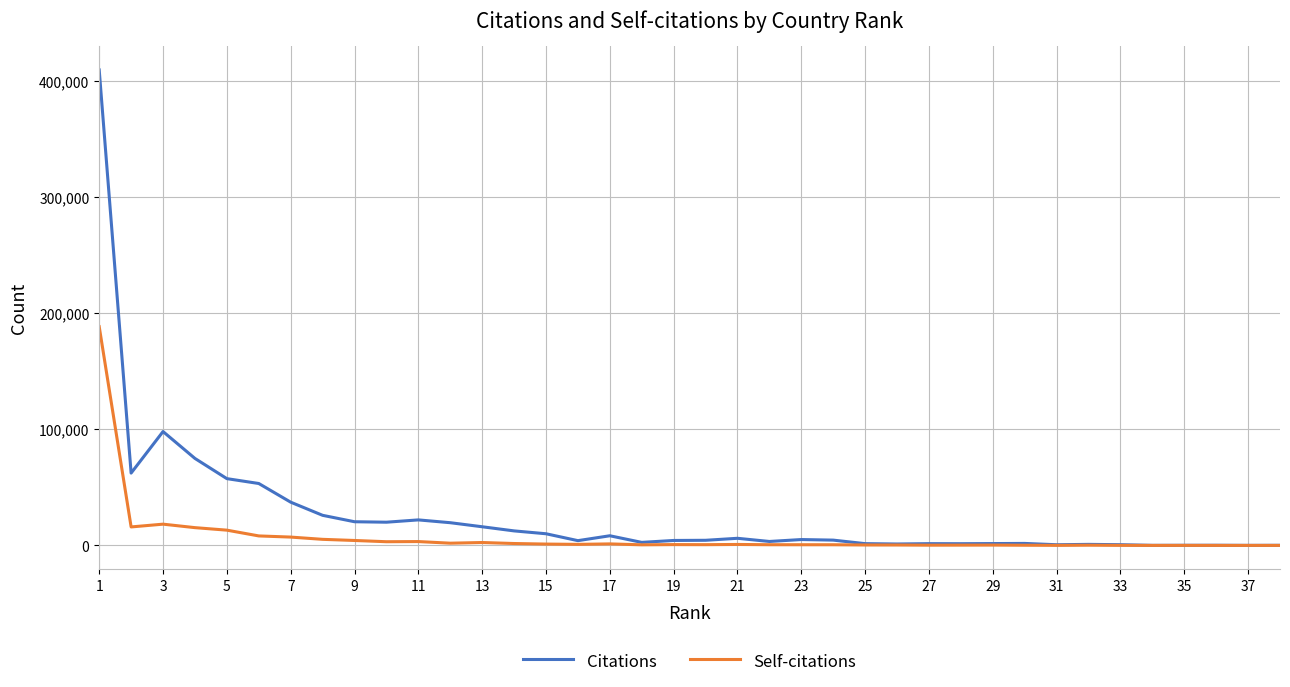

What is the highest value of the Citations series?

409231